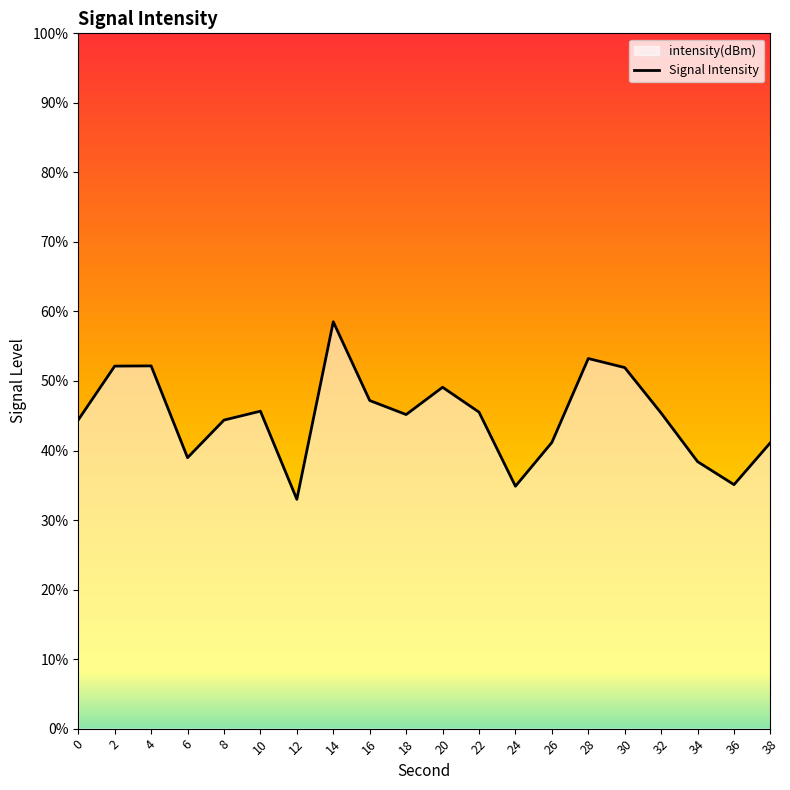

Rank the categories by value from lowest to highest.

12, 24, 36, 34, 6, 38, 26, 8, 0, 18, 32, 22, 10, 16, 20, 30, 2, 4, 28, 14